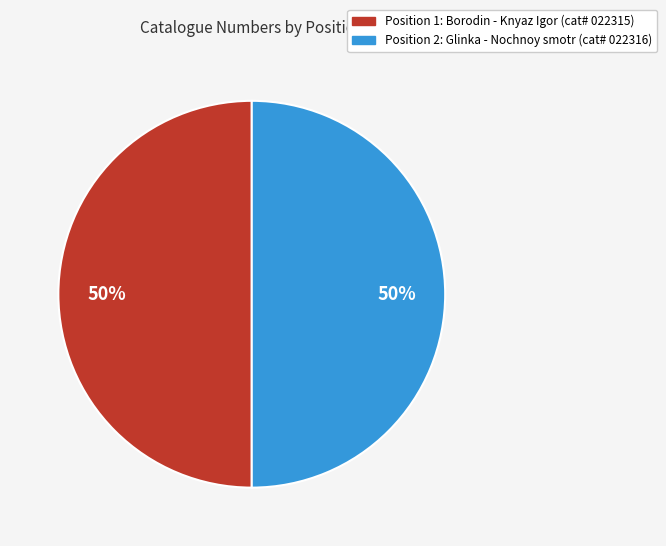

To the nearest percent, what is the average slice percentage?

50%